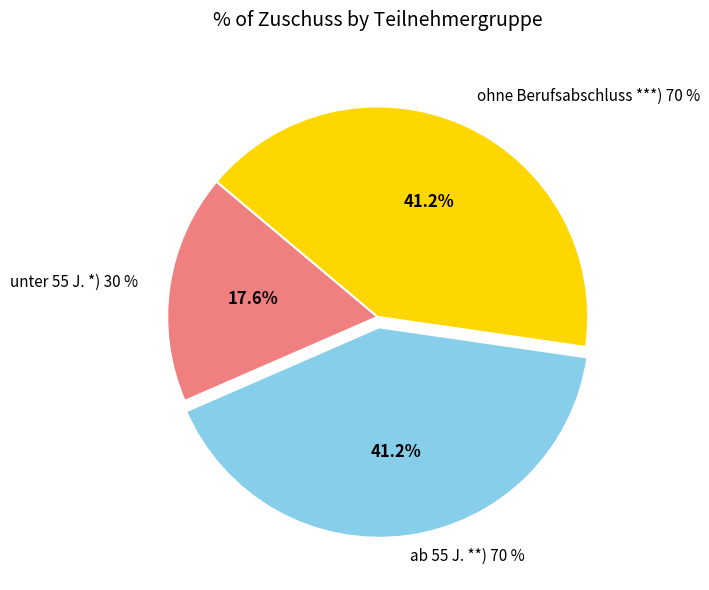

Do ohne Berufs-abschluss
***) 70 % and ab 55 J.
**) 70 % together represent more than half of the pie?

Yes